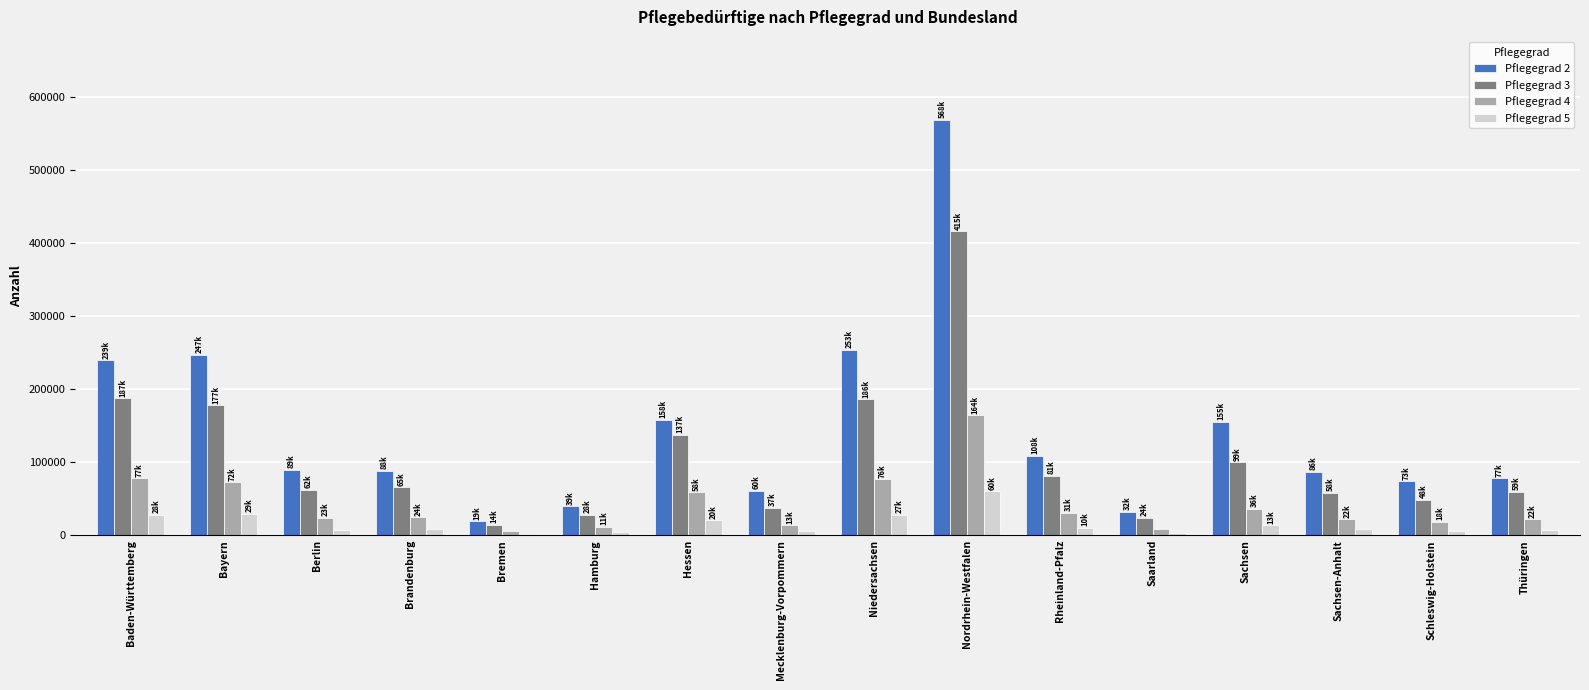

Which category has the highest value across all series?

Nordrhein-Westfalen